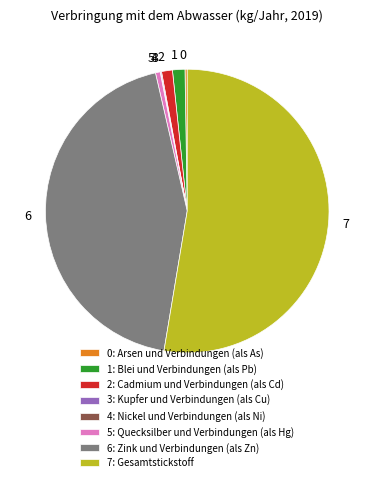

Is there a majority slice in this chart?

Yes